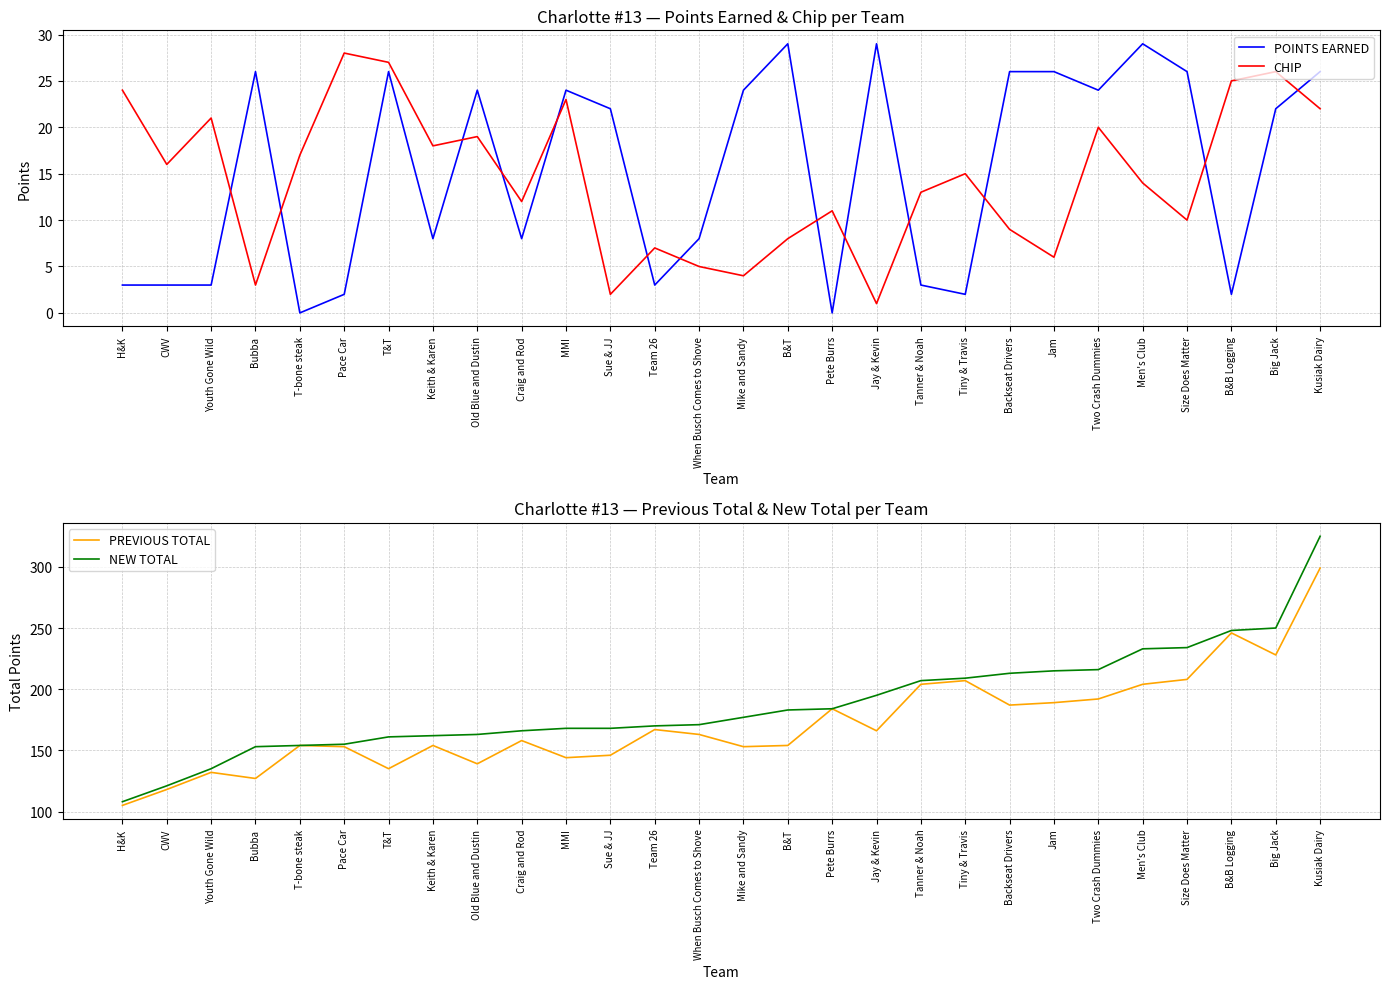

What is the spread (max minus min) of values at Craig and Rod?

158